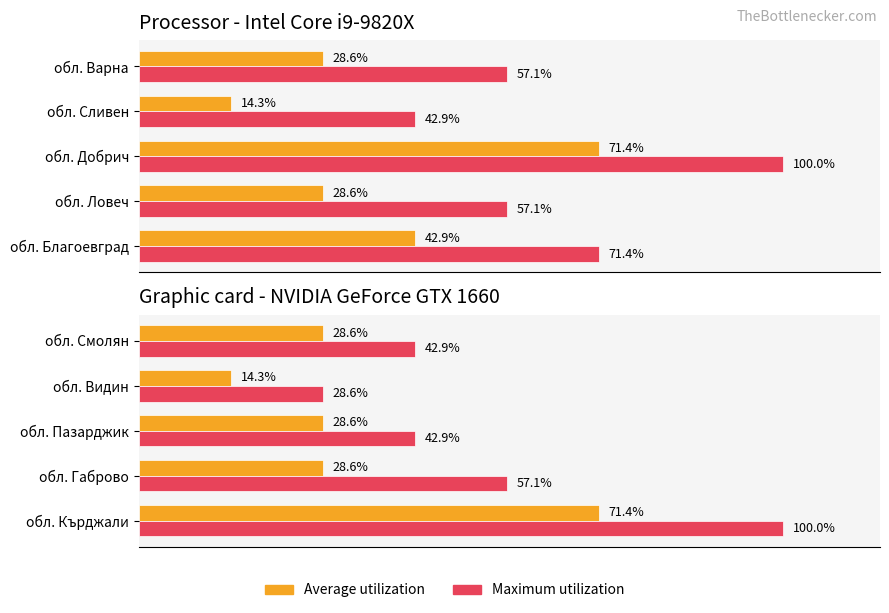

Does the chart contain stacked bars?

No